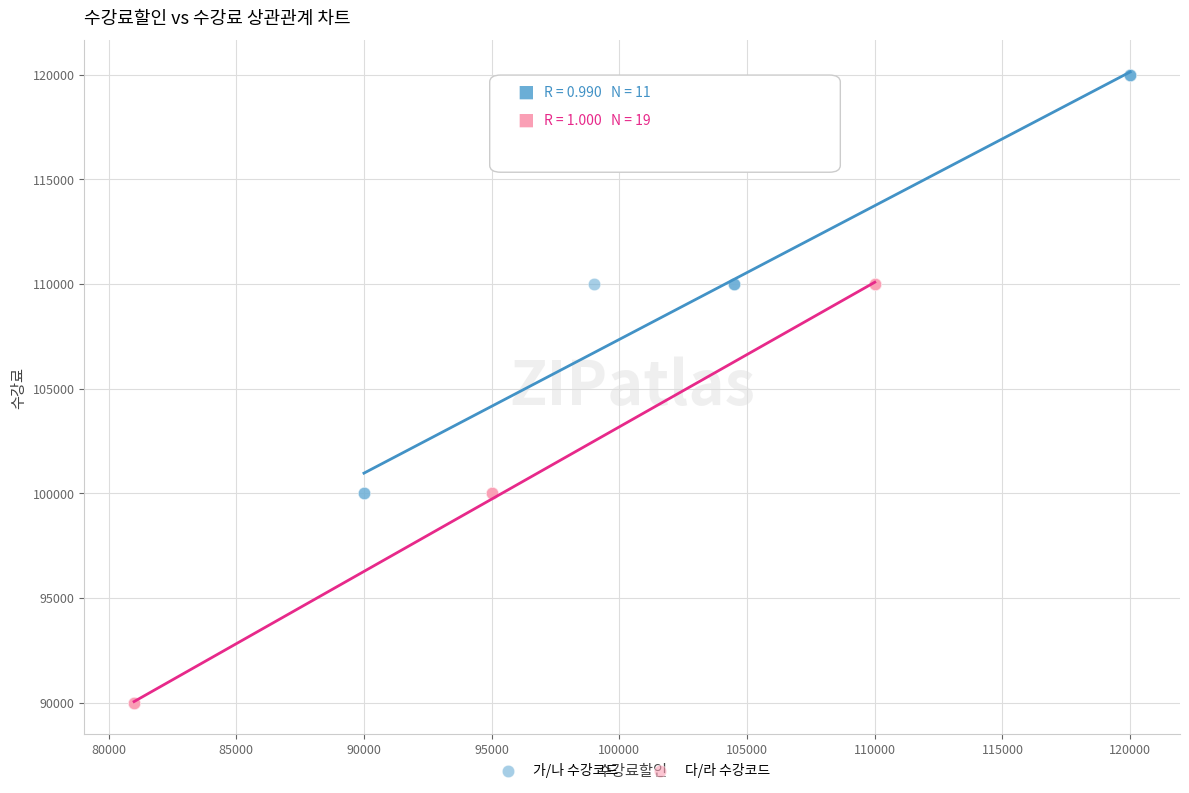

Which series contains the highest Y value?

가/나 수강코드